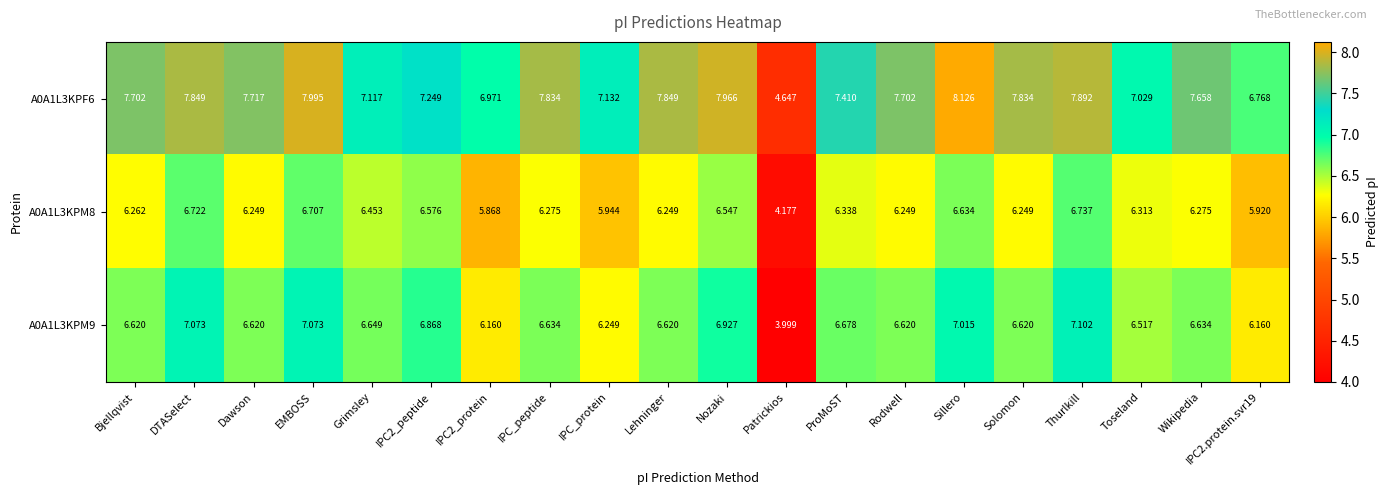

Which label corresponds to the largest value in the chart?

Sillero